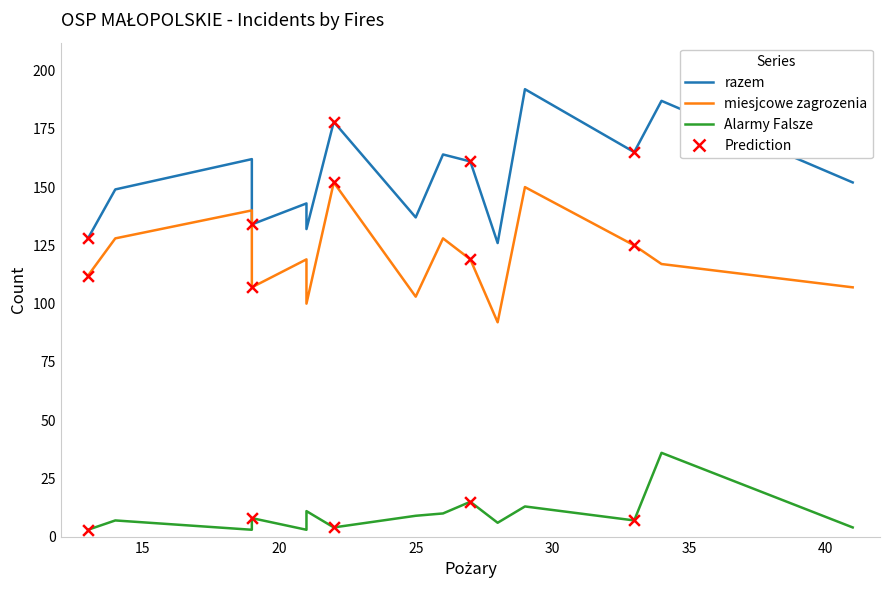

Which series has the largest total across all categories?

razem